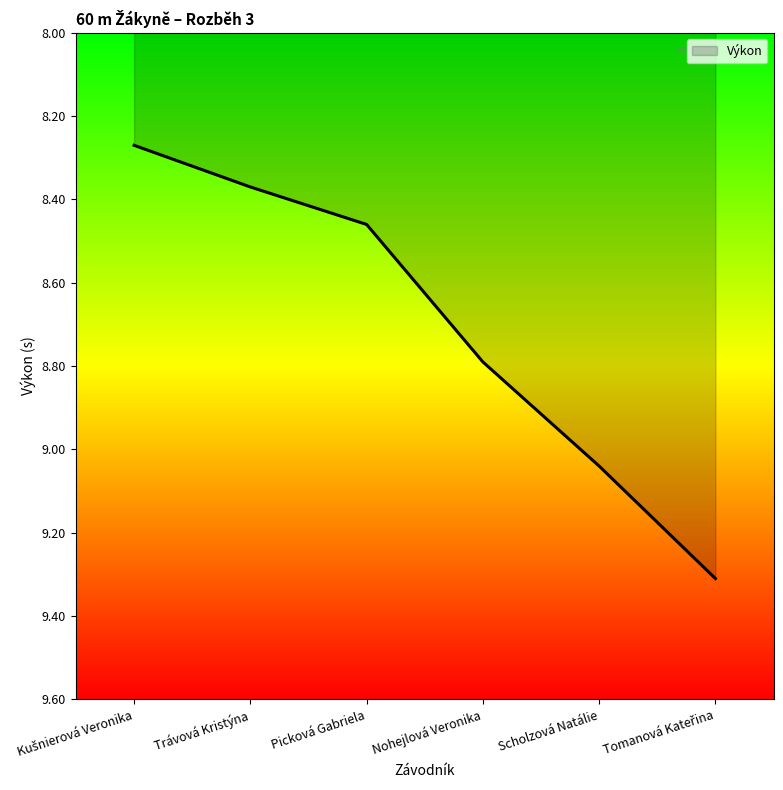

What is the change in value from Trávová Kristýna to Picková Gabriela?

+0.1